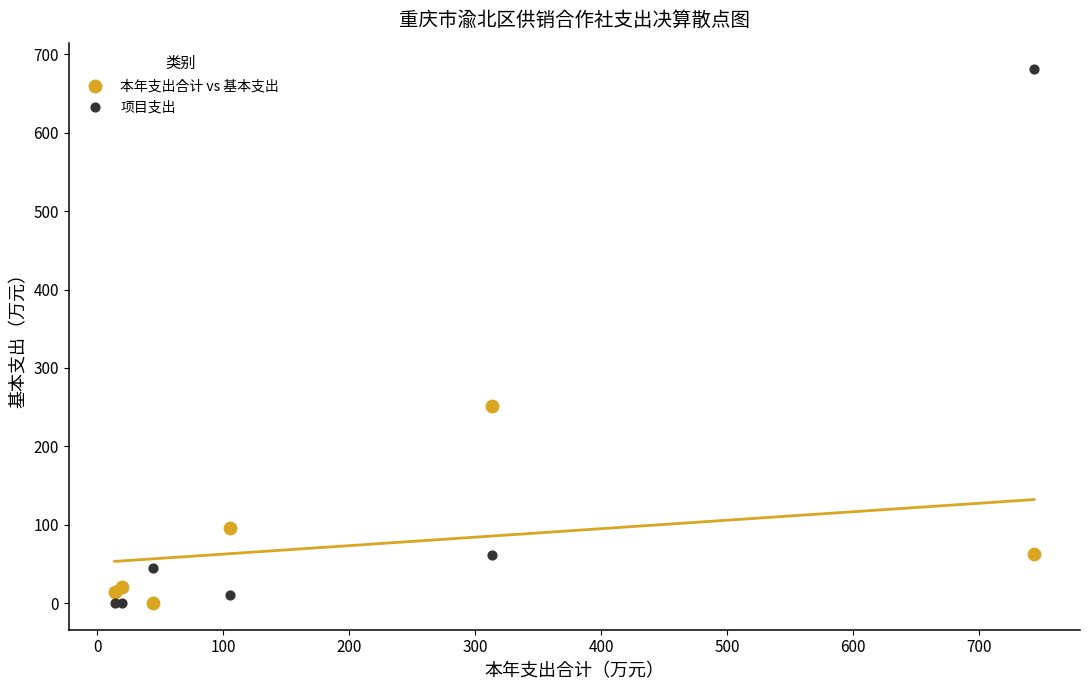

Which series has the largest Y range (max minus min)?

项目支出